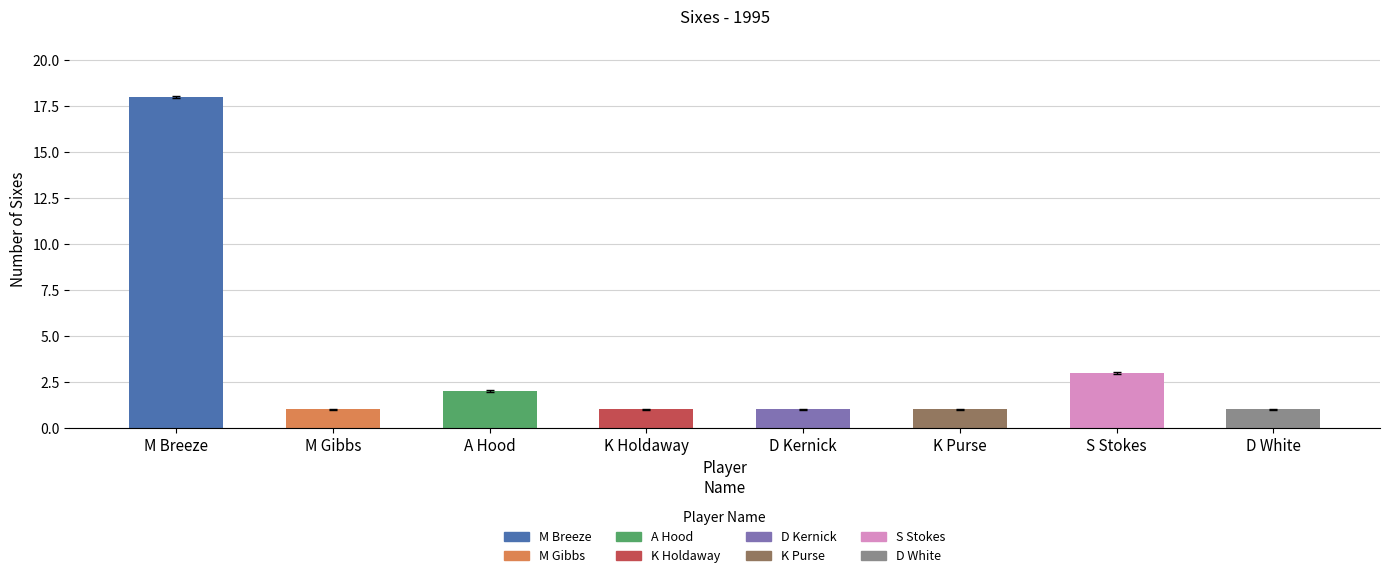

Is it true that the value at K Purse is 1?

True